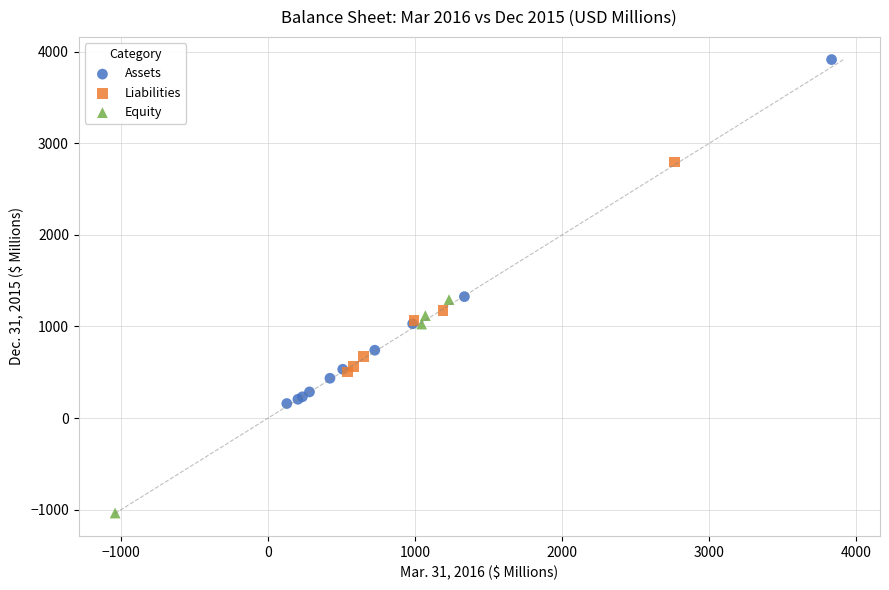

Which series has the largest Y range (max minus min)?

Assets